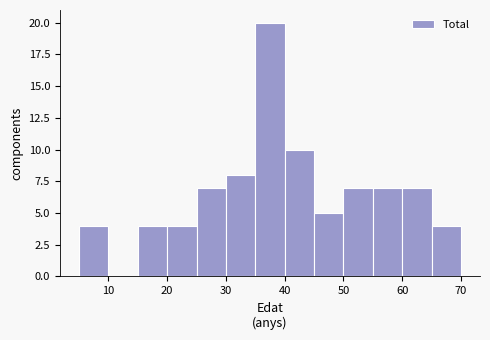

Over which range of the x-axis is the bar tallest?

35 to 40